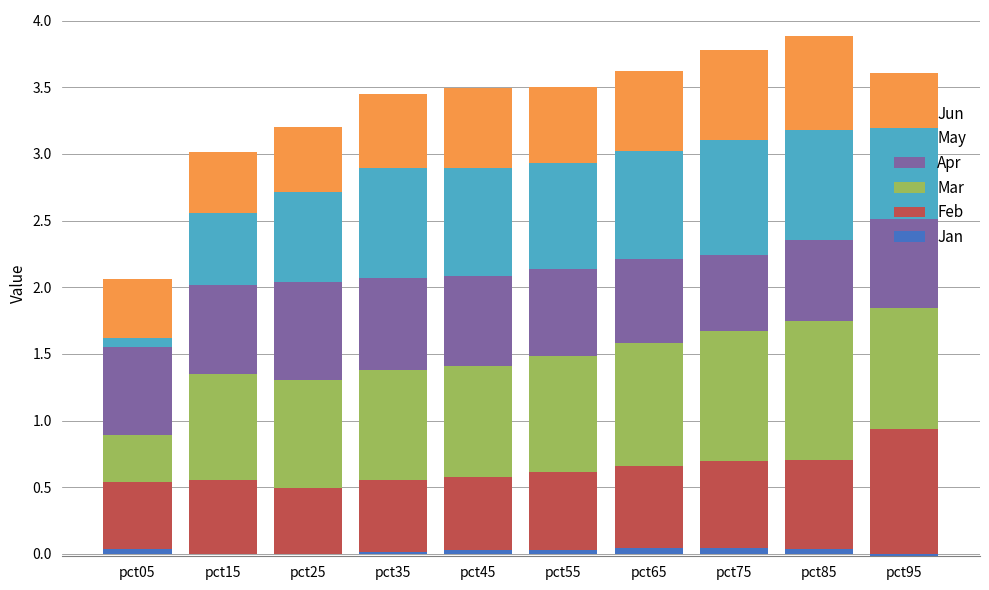

Which has a higher value, pct15 or pct95?

pct15